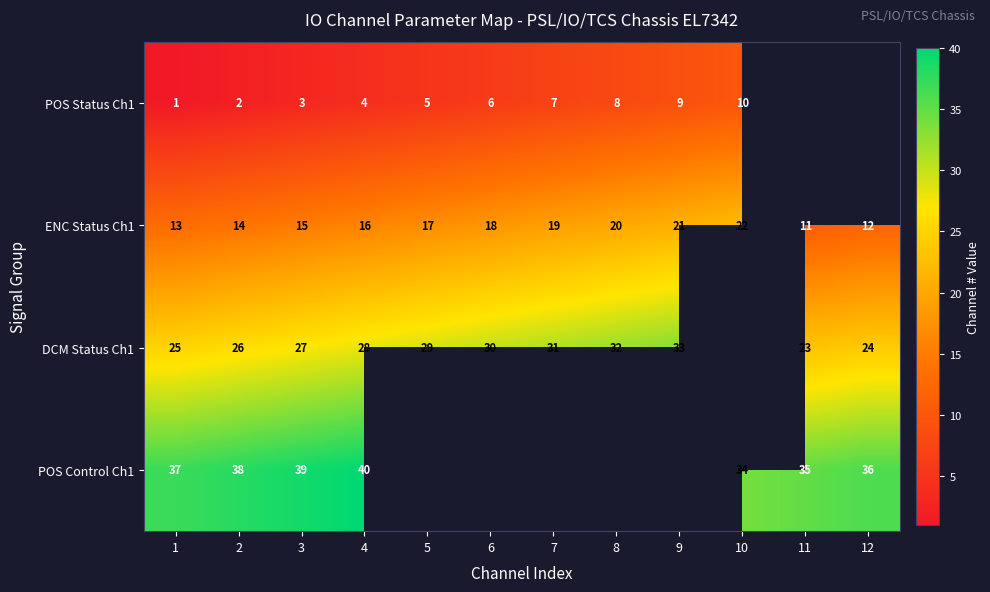

Is it true that POS Status Ch1 equals 2 at 6?

False